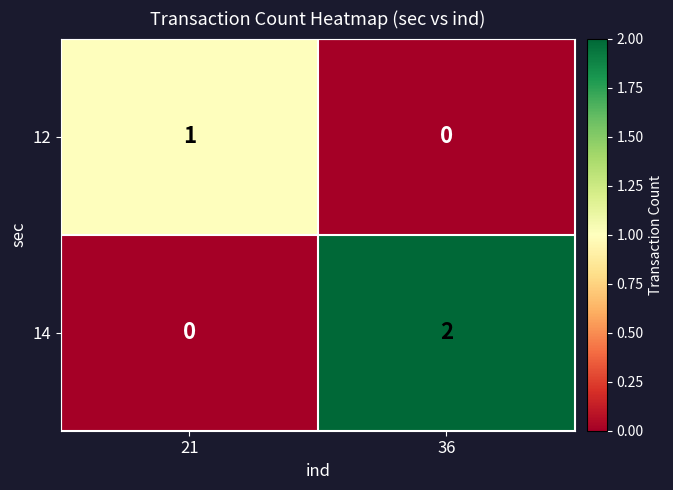

Is the value of 12 at 21 greater than the value of 14 at 36?

No